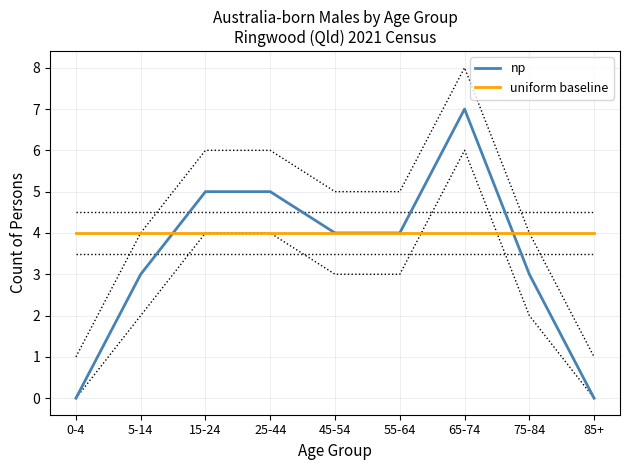

Is it true that uniform baseline equals 6 at 25-44?

False